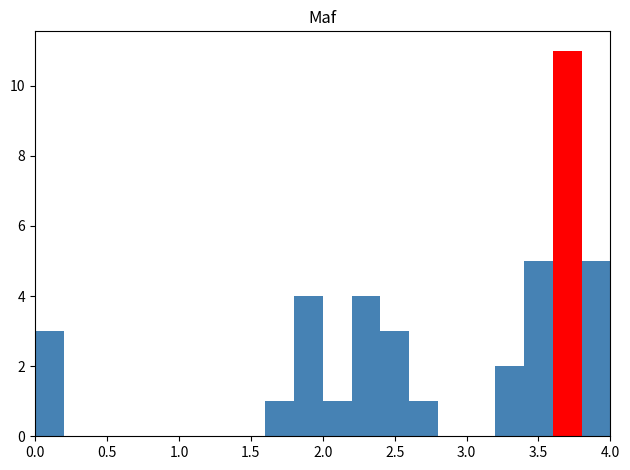

What is the height of the bar covering 2.2 to 2.4 on the x-axis? The values are not printed on the chart, so give them approximately, as read against the axis.

4